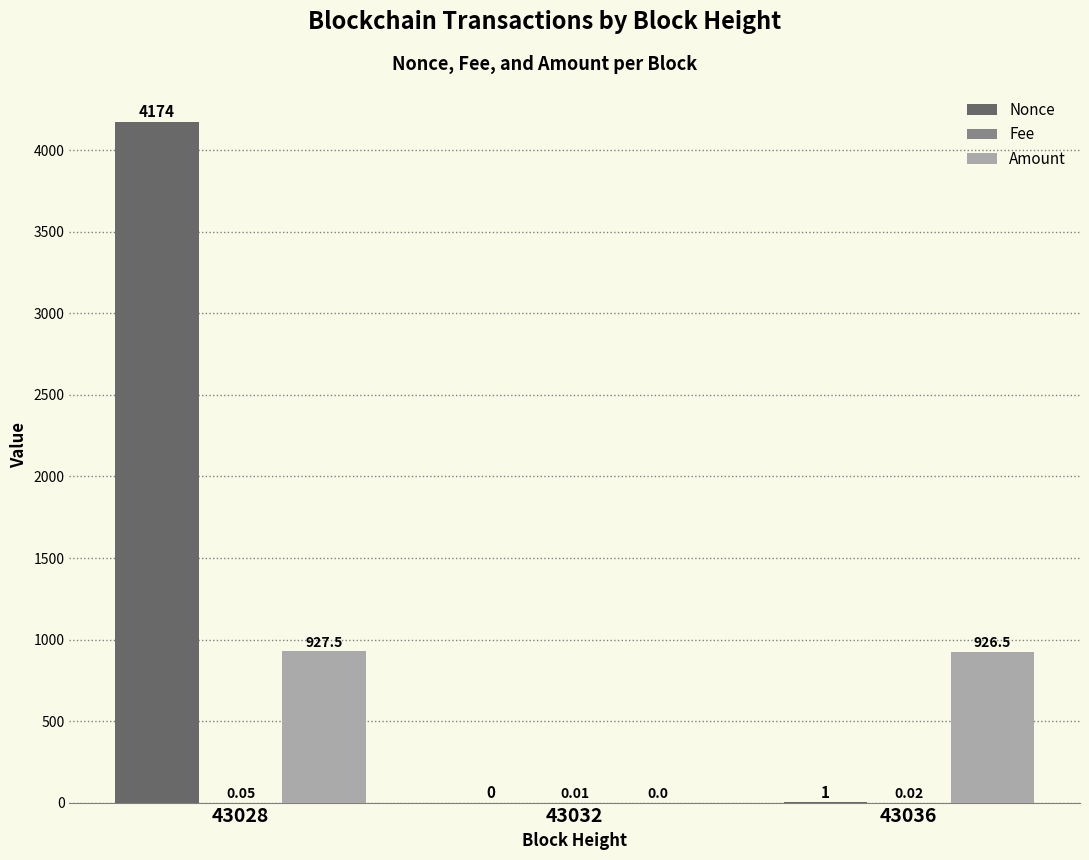

The Amount series shows 539.6 at 43036. True or false?

False